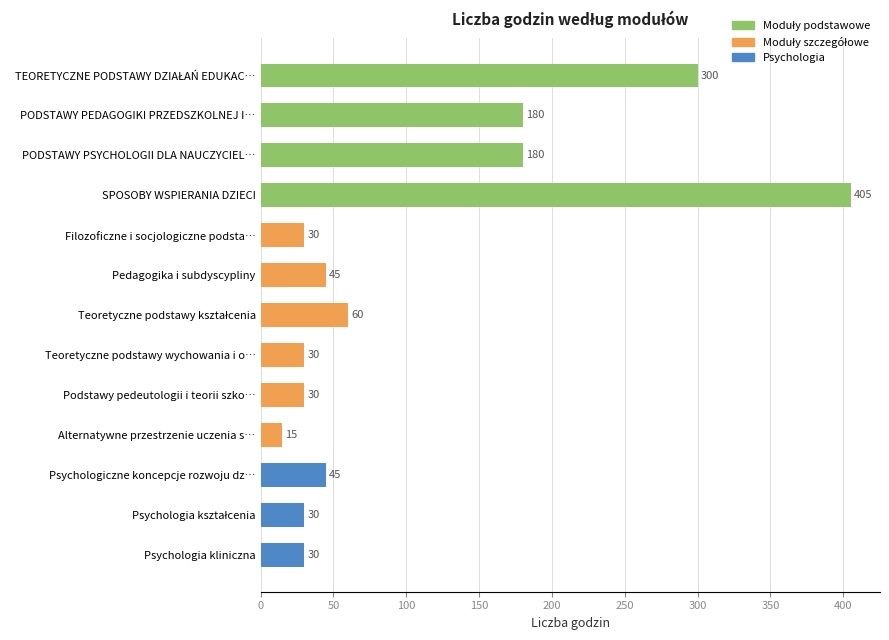

Which has a higher value, Teoretyczne podstawy wychowania i o… or PODSTAWY PEDAGOGIKI PRZEDSZKOLNEJ I…?

PODSTAWY PEDAGOGIKI PRZEDSZKOLNEJ I…